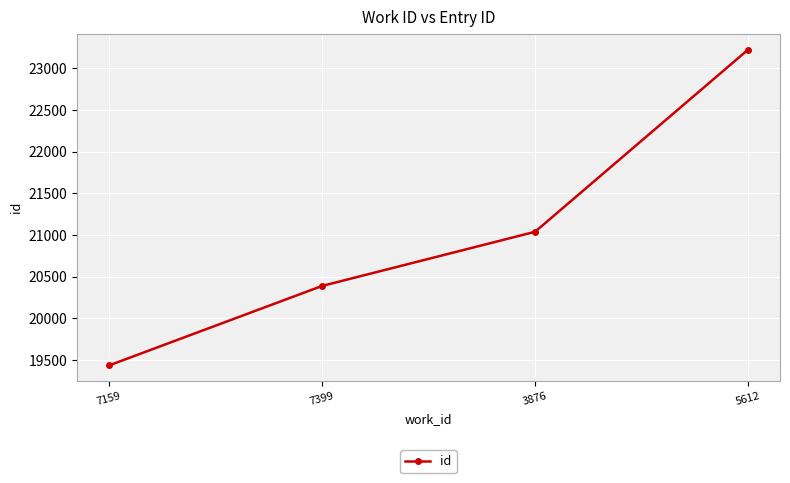

Which has a higher value, 5612 or 7159?

5612